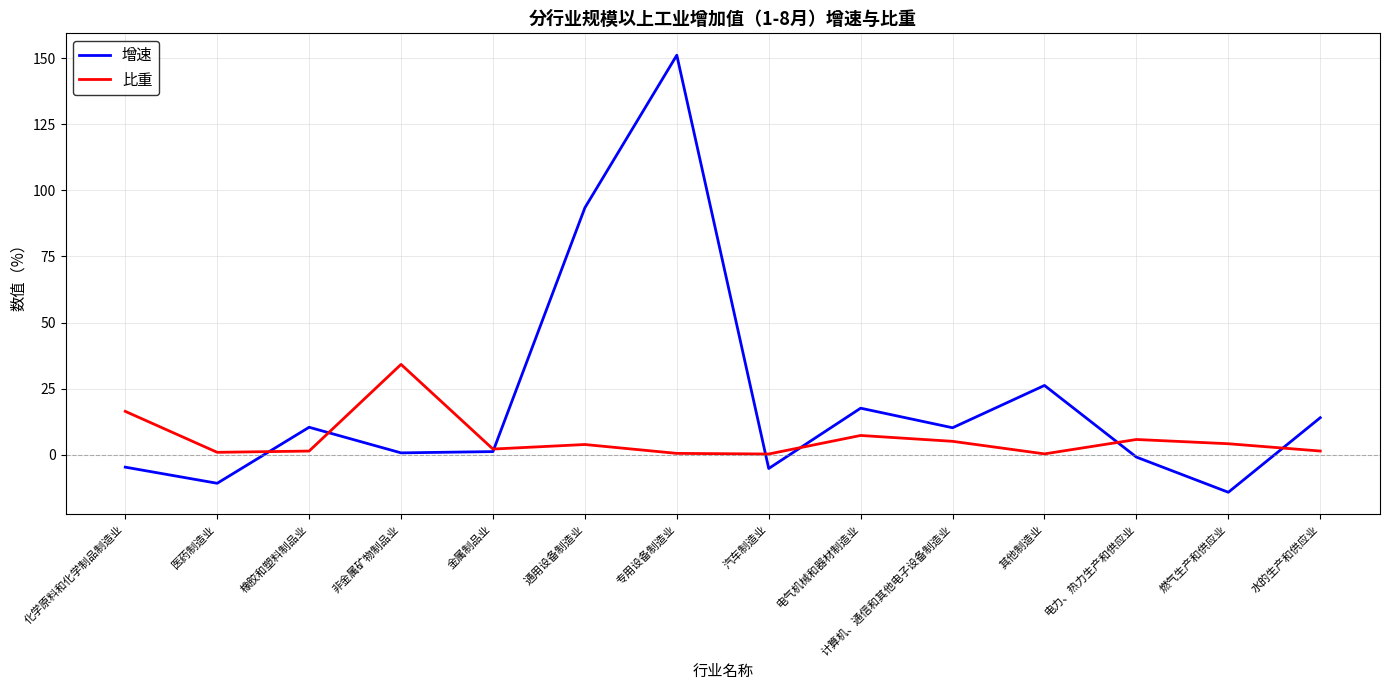

List the series in order of their peak value, lowest first.

比重, 增速